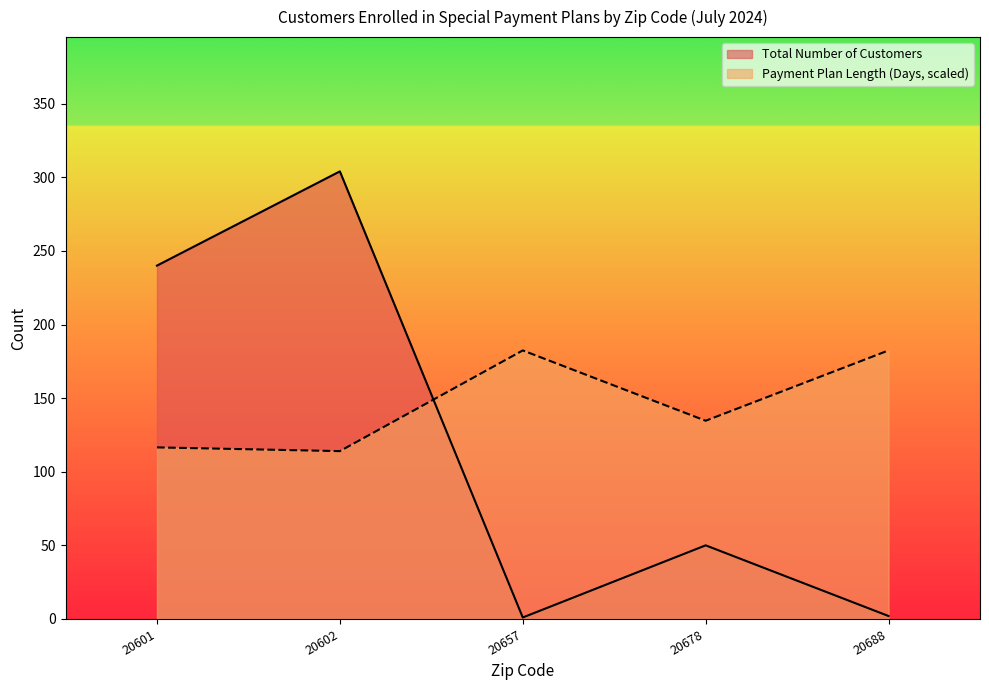

Rank the series by their maximum value, from lowest to highest.

Payment Plan Length (Days, scaled), Total Number of Customers